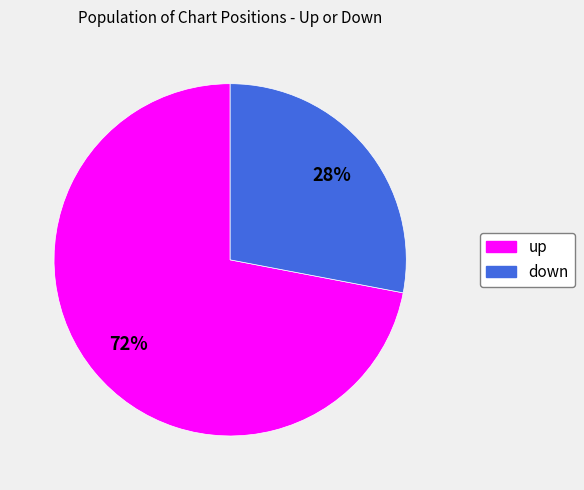

Is there any slice that represents more than half of the pie?

Yes